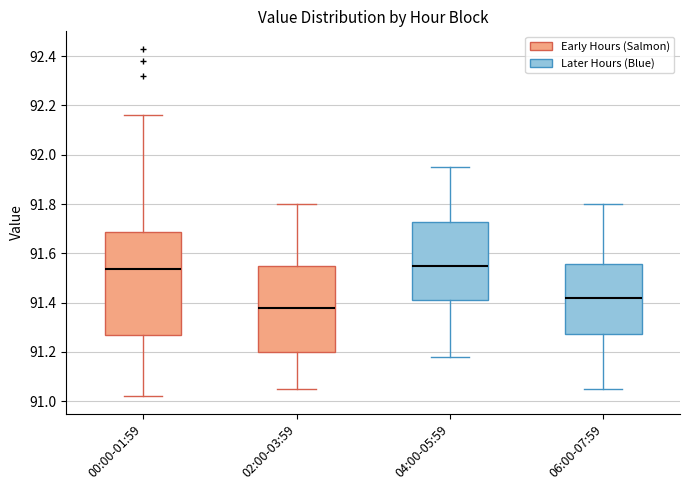

Where does the lower whisker of the box for 02:00-03:59 end on the y-axis? The values are not printed on the chart, so give them approximately, as read against the axis.

91.06